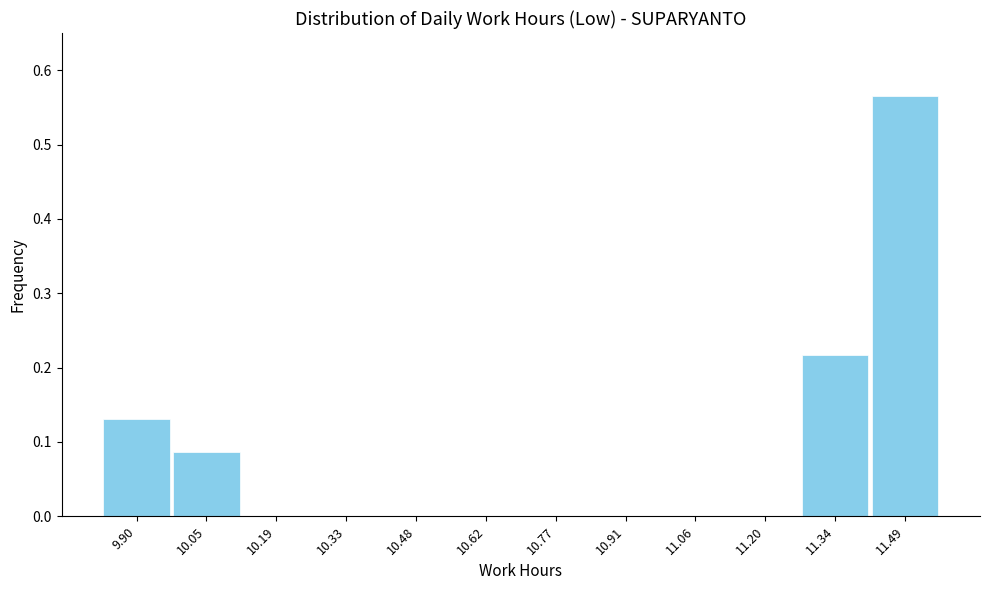

Over which range of the x-axis is the bar tallest?

11.42 to 11.56